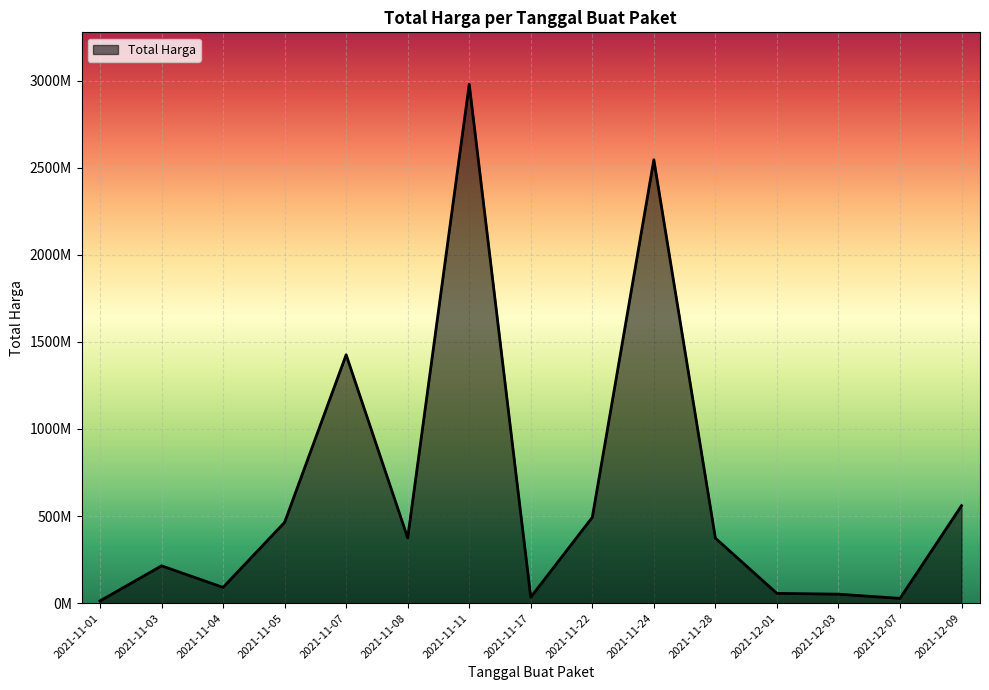

Is this an area chart (filled region under the line)?

Yes